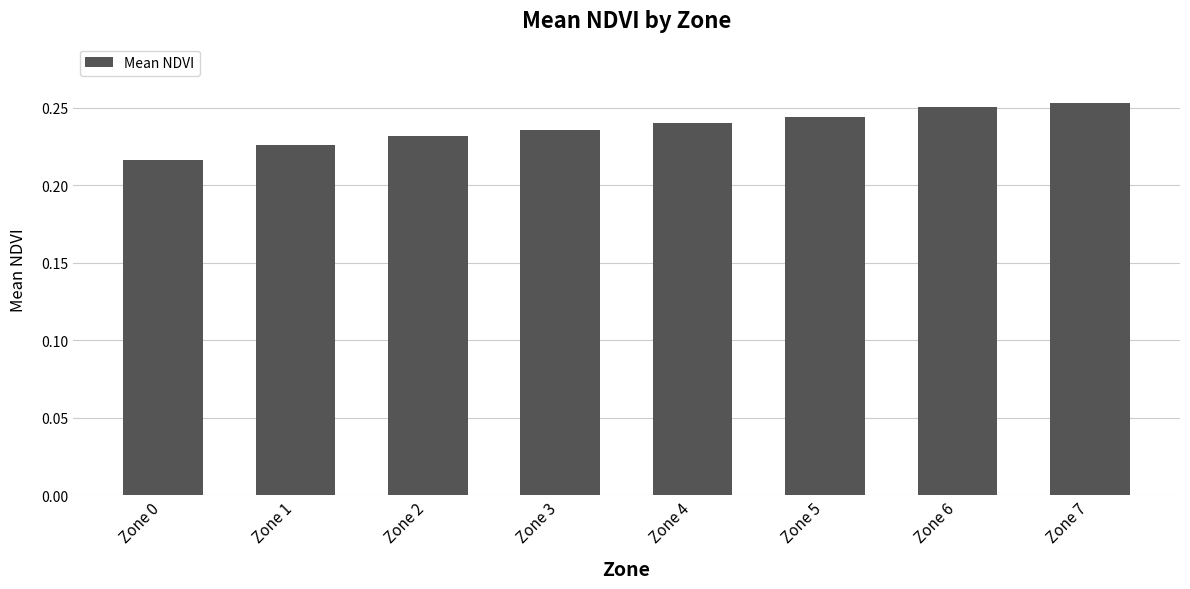

Is it true that the value at Zone 0 is 0.4?

False